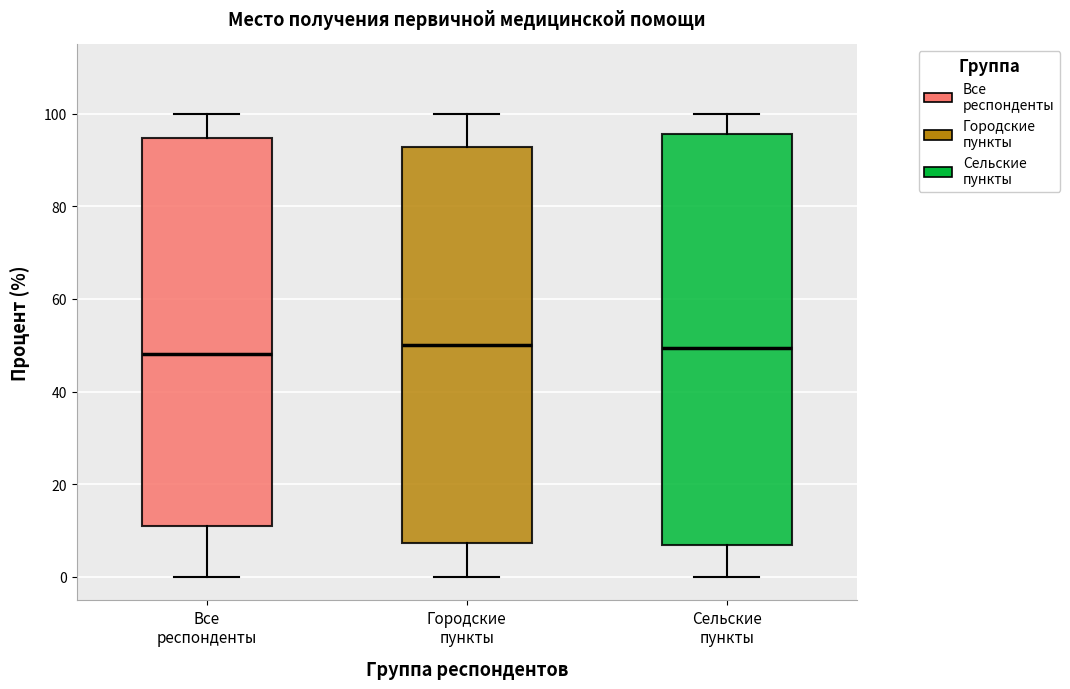

Reading left to right, read every box against the y-axis: the position of its median line, the range the box covers, and the ends of its whiskers. The values are not printed on the chart, so give them approximately, as read against the axis.

Все респонденты: median 48, box 10 to 94, whiskers 0 to 100
Городские пункты: median 50, box 8 to 92, whiskers 0 to 100
Сельские пункты: median 50, box 6 to 96, whiskers 0 to 100